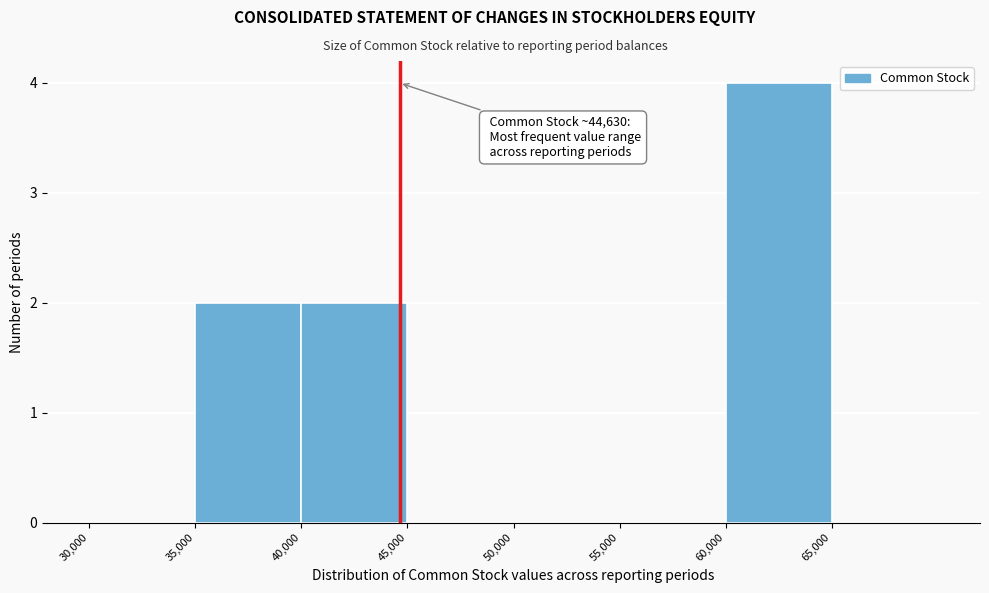

Which range on the x-axis has the tallest bar?

60000 to 65000